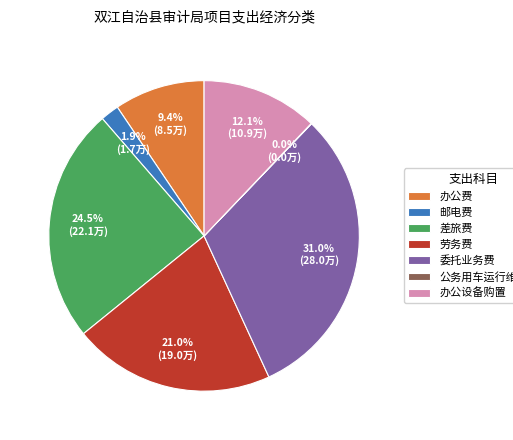

Between 差旅费 and 邮电费, which is larger?

差旅费